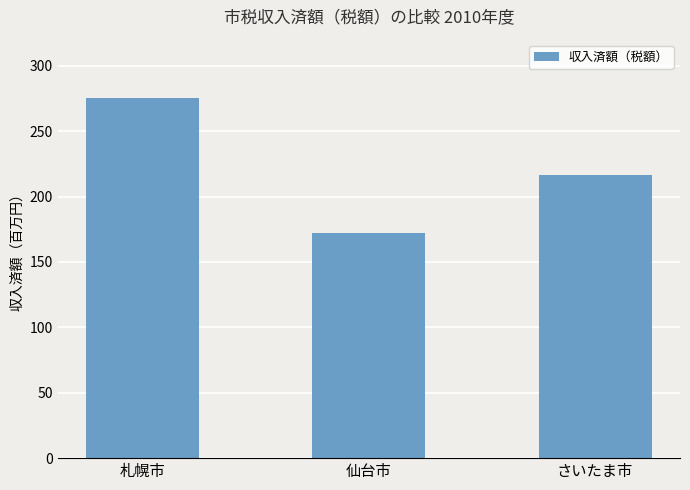

What is the greatest value displayed?

275076554